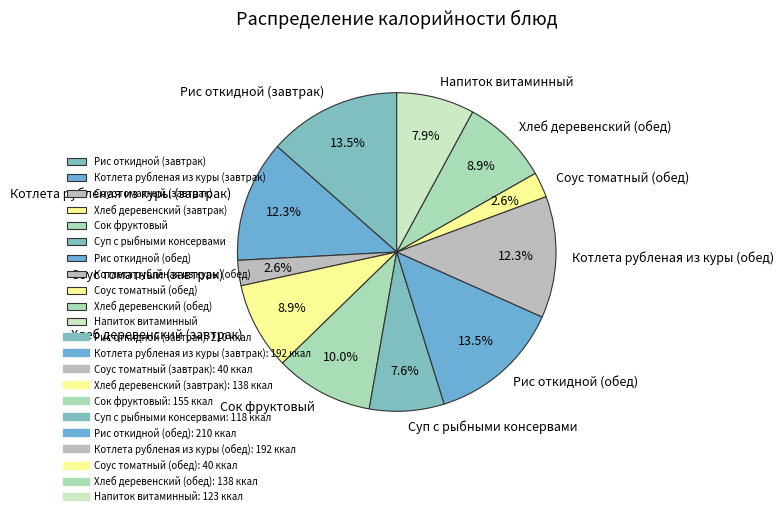

Is there a majority slice in this chart?

No